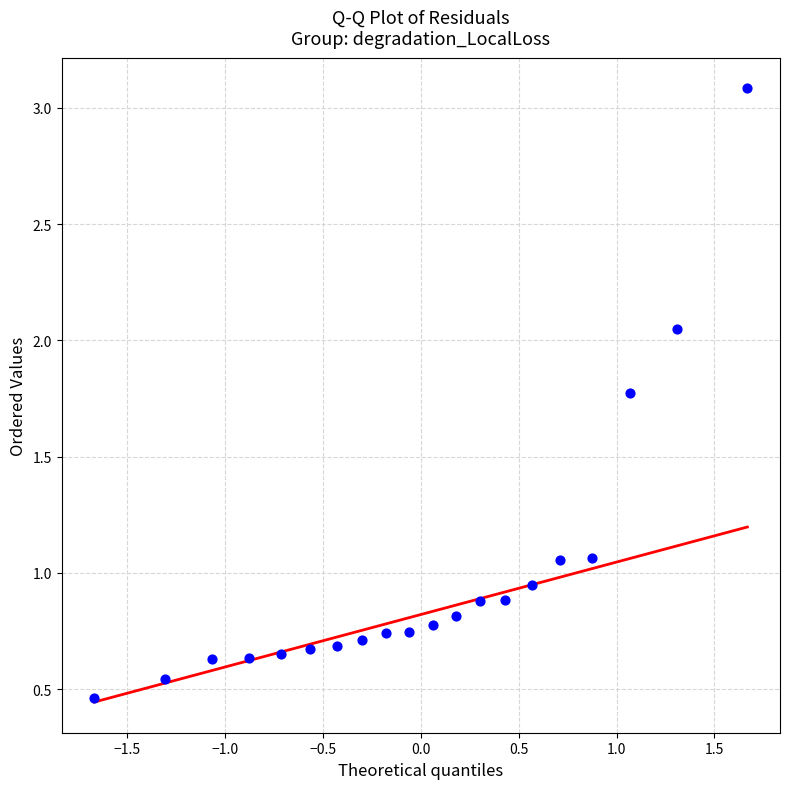

What is the range of Y values (max minus min)?

2.6